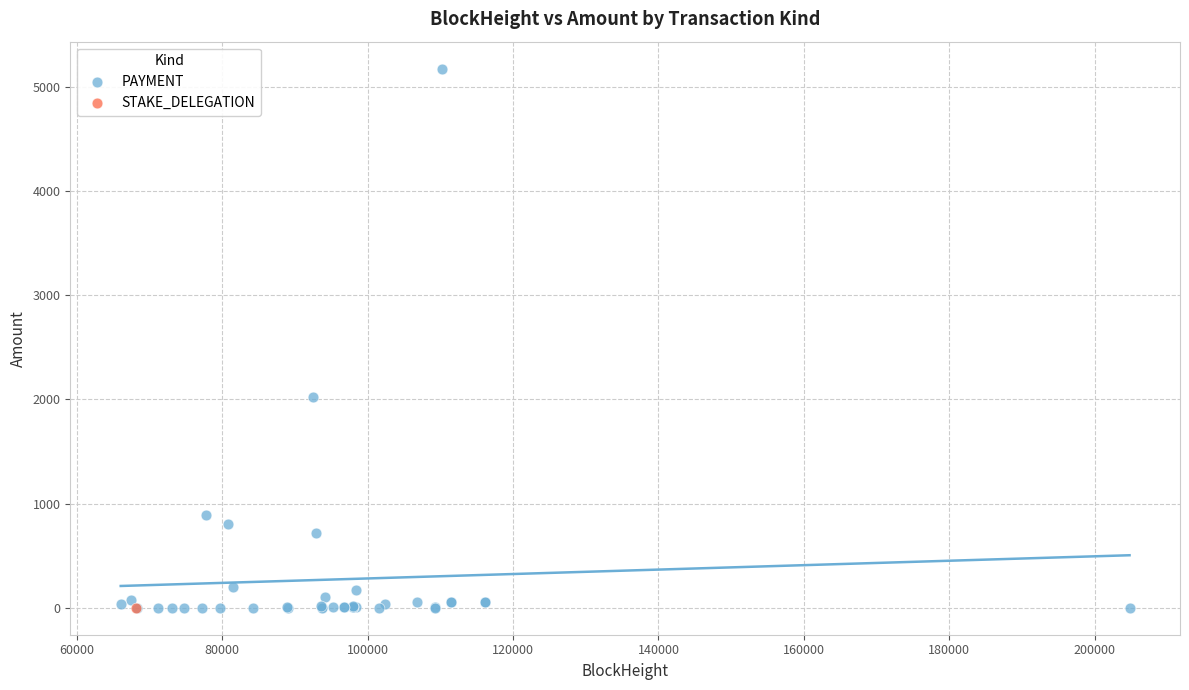

What are all the series names shown in the legend?

PAYMENT, STAKE_DELEGATION